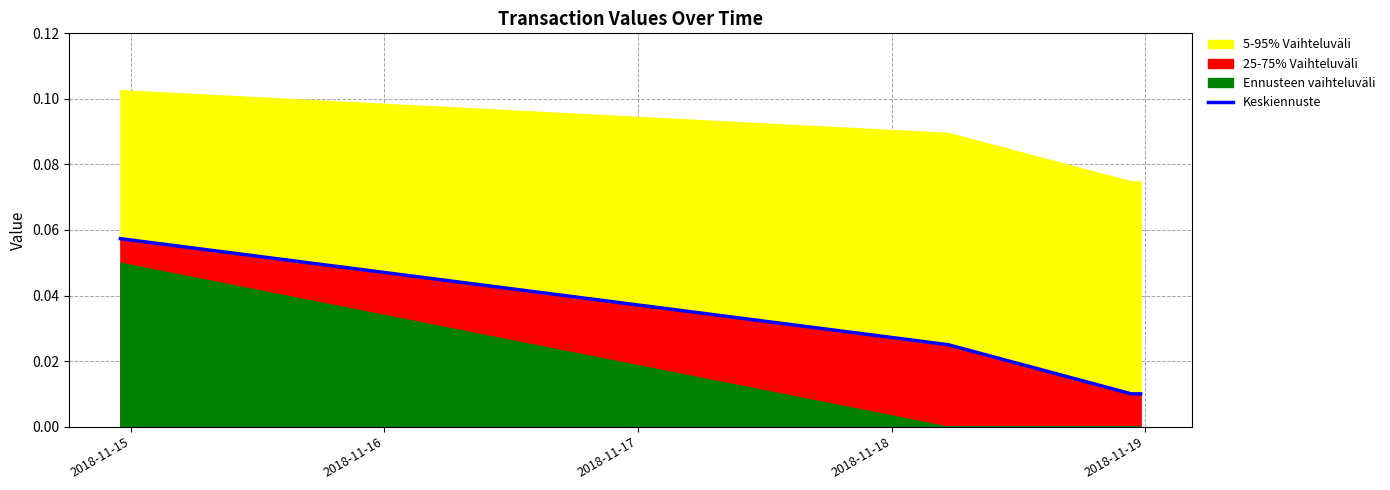

What is the greatest value displayed?

0.1